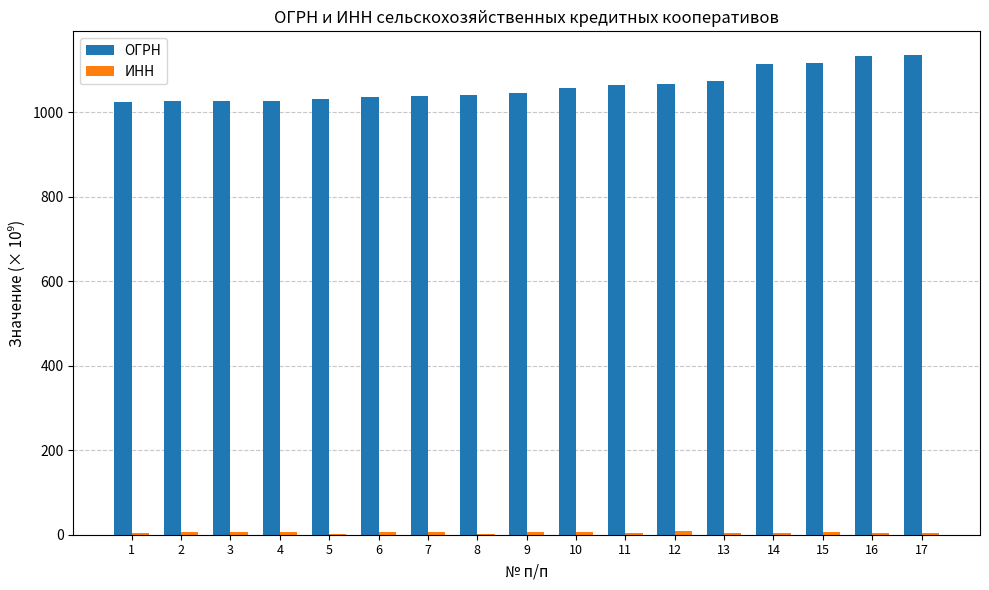

The value of ОГРН at 1 is 296.8. True or false?

False